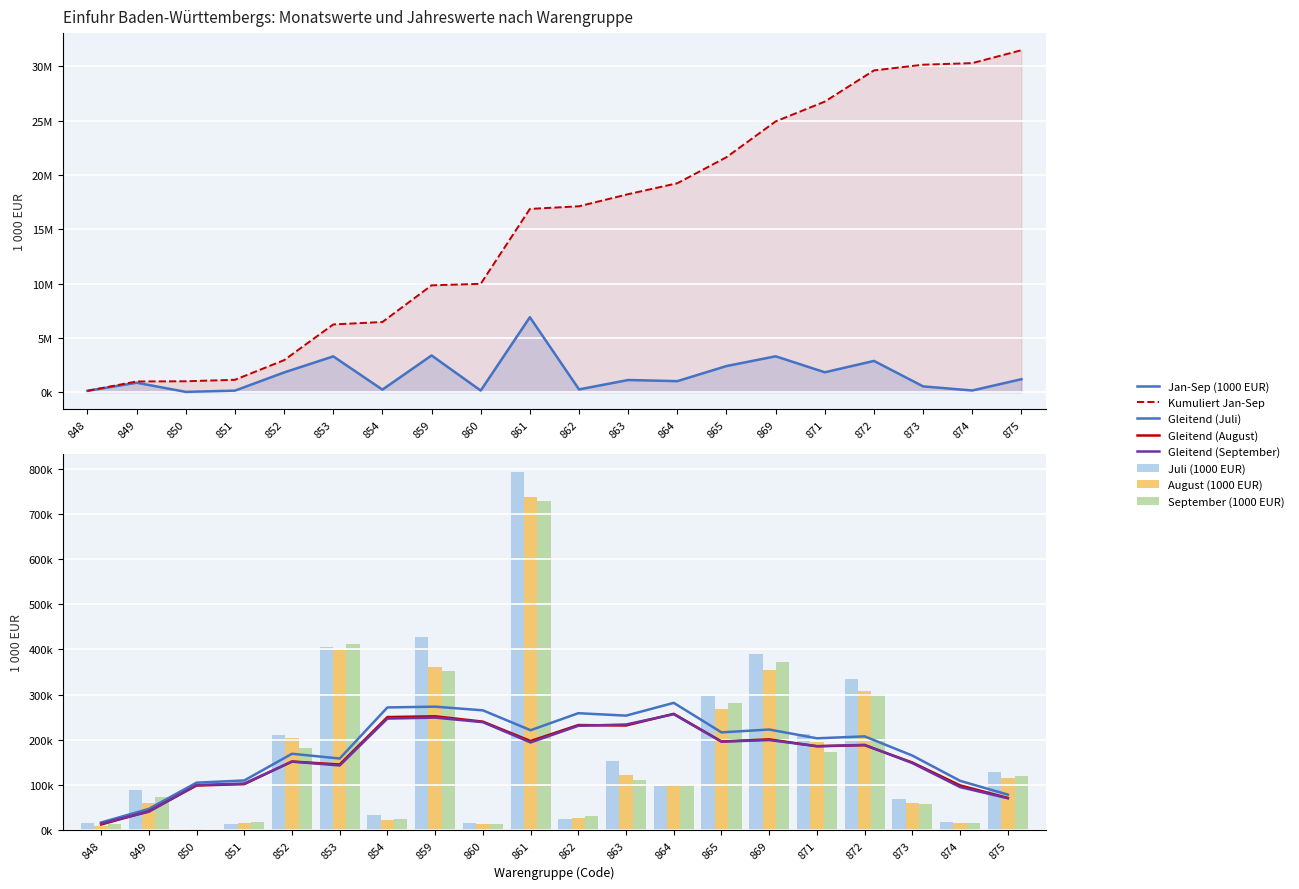

What is the difference between the maximum and minimum values in the August (1000 EUR) series?

734889.4